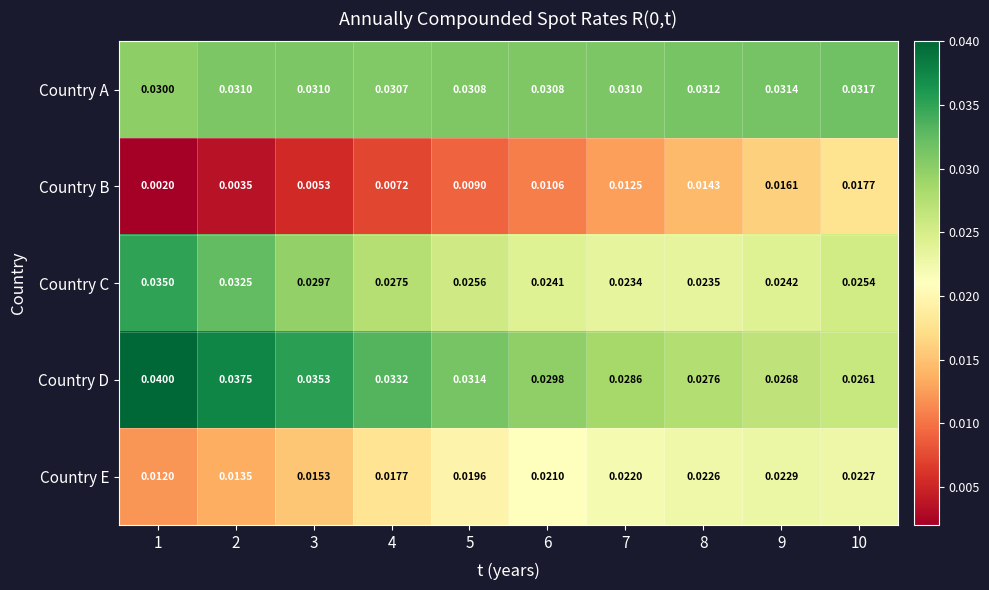

Which series changed the most between 2 and 7?

Country C